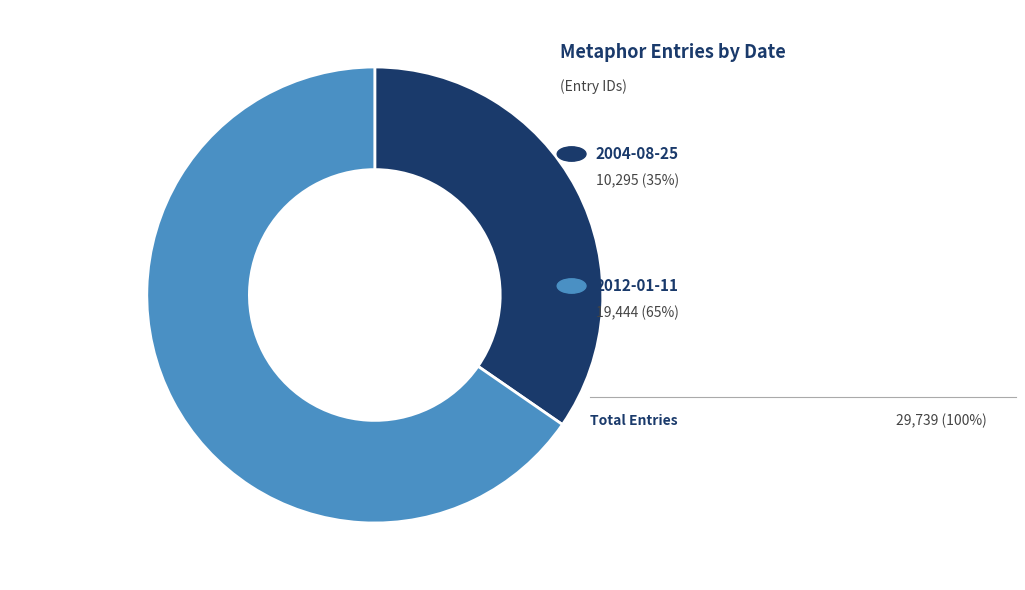

Is there a majority slice in this chart?

Yes